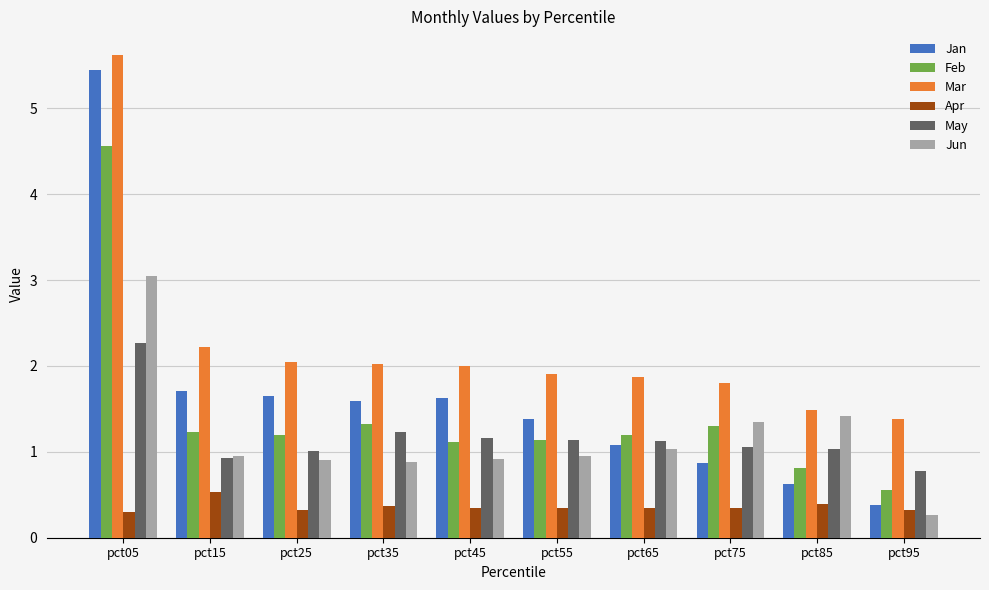

At pct25, list the series in order from largest to smallest.

Mar, Jan, Feb, May, Jun, Apr